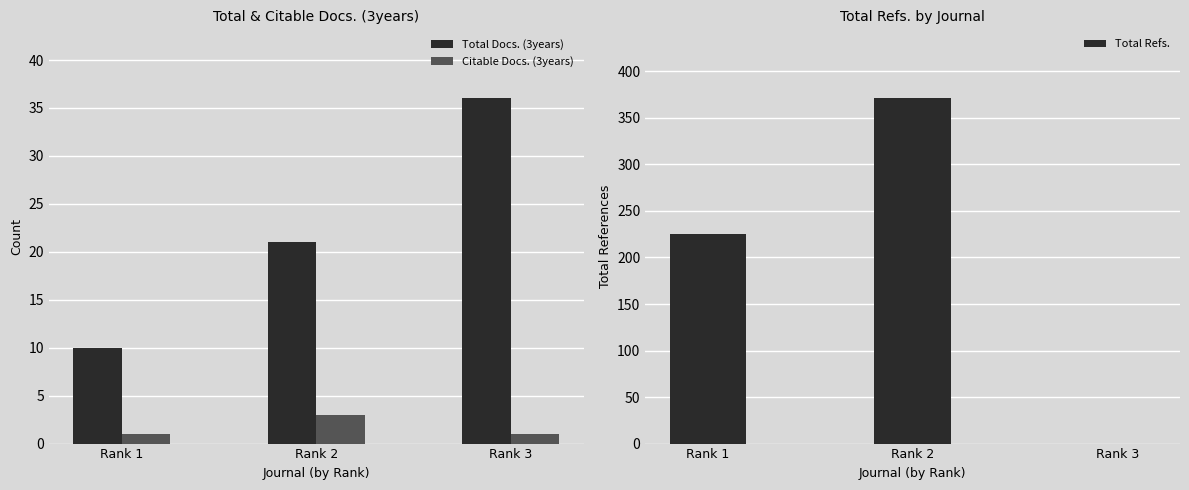

At which category is the sum across all series the highest?

Rank 2